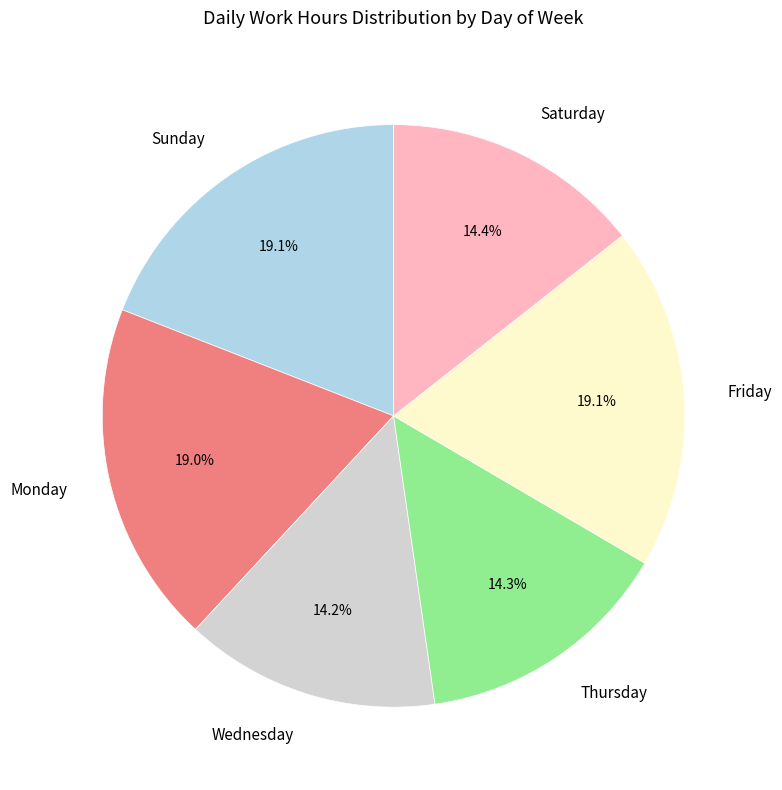

Approximately how many times larger is the value at Friday compared to Saturday?

1.3